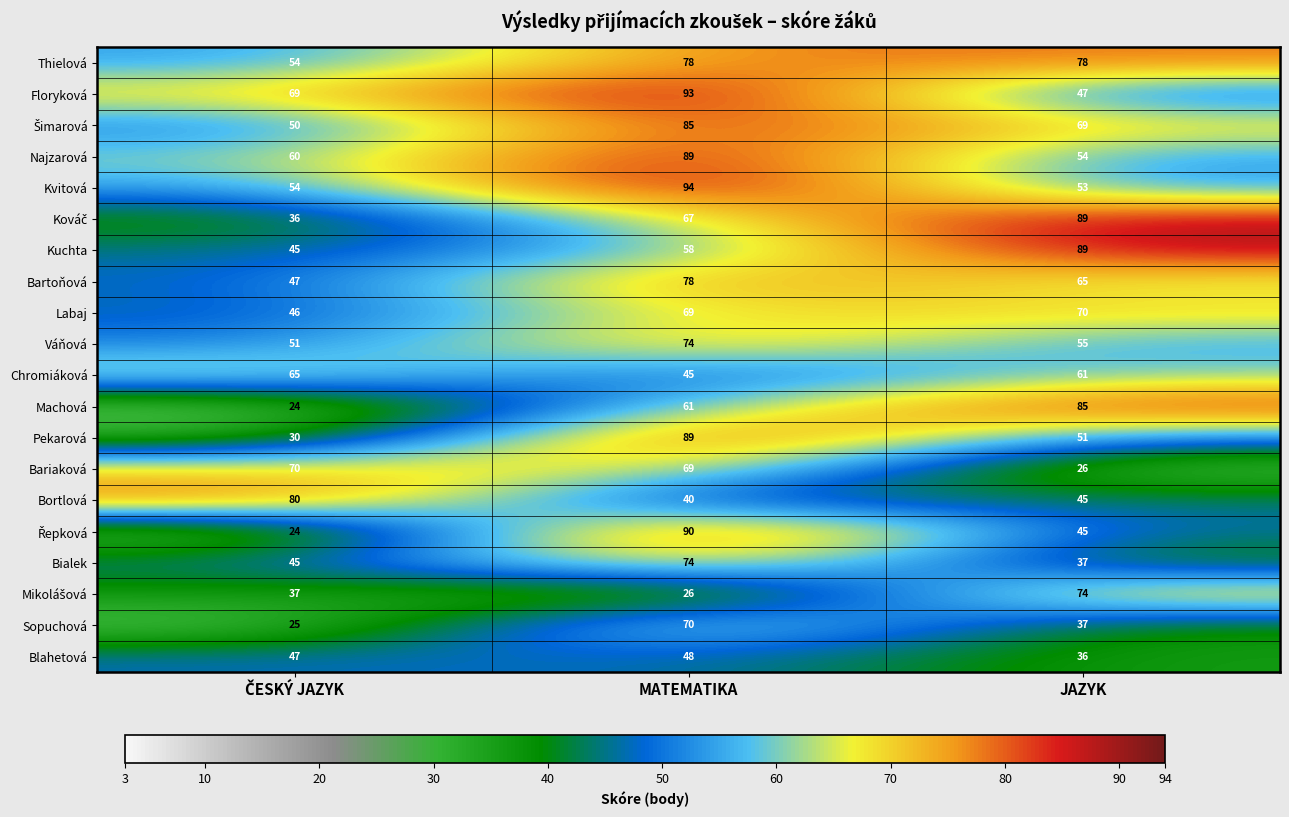

The Floryková series shows 47 at JAZYK. True or false?

True